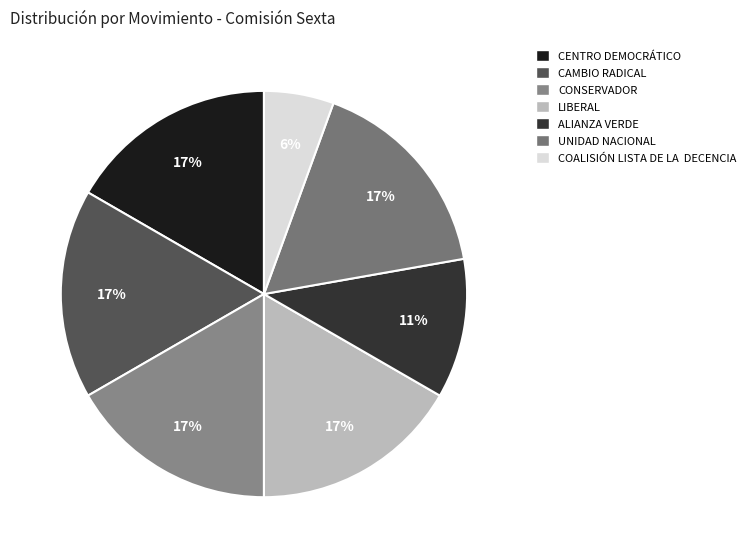

To the nearest percent, what percentage of the pie is CAMBIO RADICAL?

17%